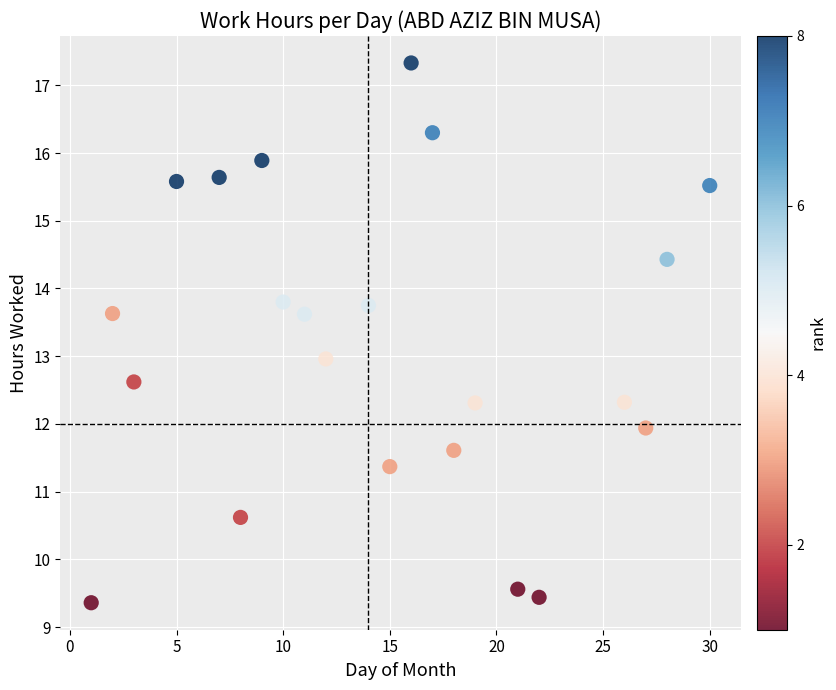

What is the range of Y values (max minus min)?

8.0